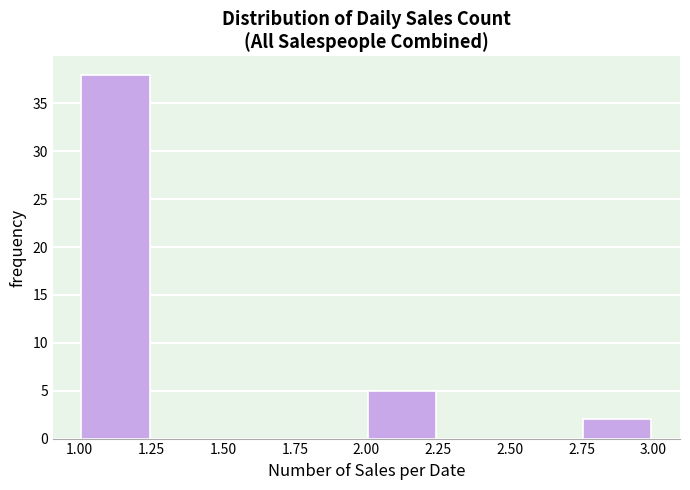

Reading left to right, transcribe this chart: for each bar, give the range it covers on the x-axis and its height. The values are not printed on the chart, so give them approximately, as read against the axis.

1.00 to 1.25: 38
1.25 to 1.50: 0
1.50 to 1.75: 0
1.75 to 2.00: 0
2.00 to 2.25: 5
2.25 to 2.50: 0
2.50 to 2.75: 0
2.75 to 3.00: 2